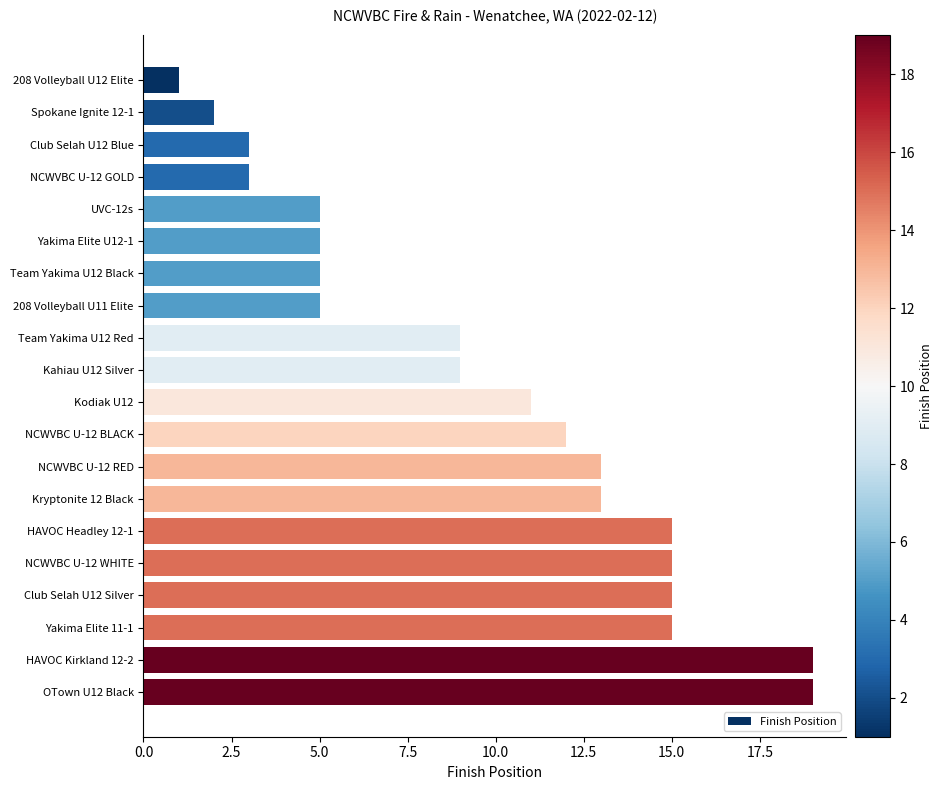

Approximately how many times larger is the value at Team Yakima U12 Red compared to NCWVBC U-12 RED?

0.7